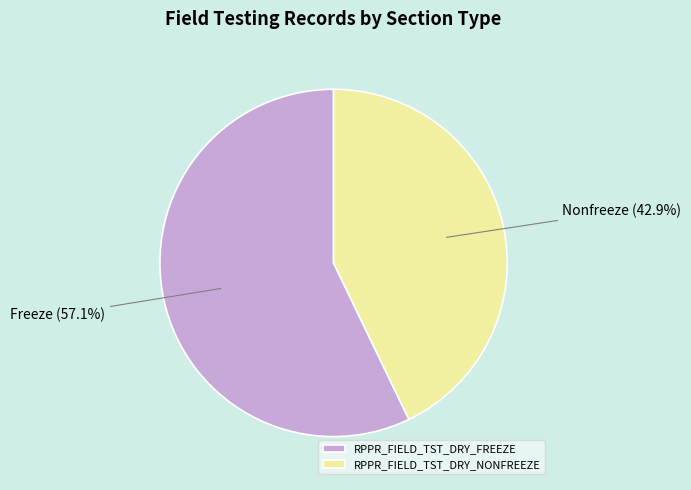

How much of the chart is everything except RPPR_FIELD_TST_DRY_FREEZE?

42.9%